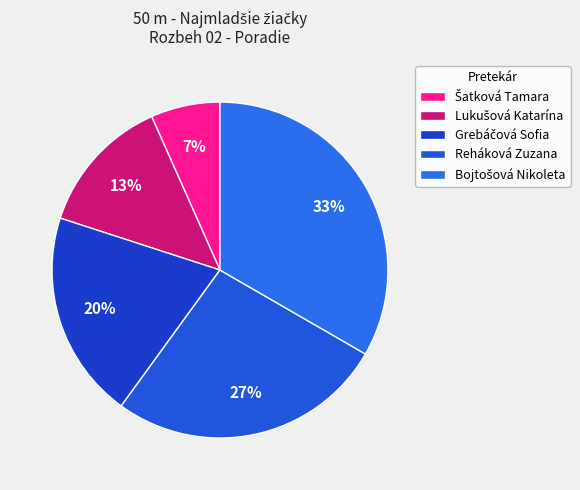

Count the number of slices in the pie.

5